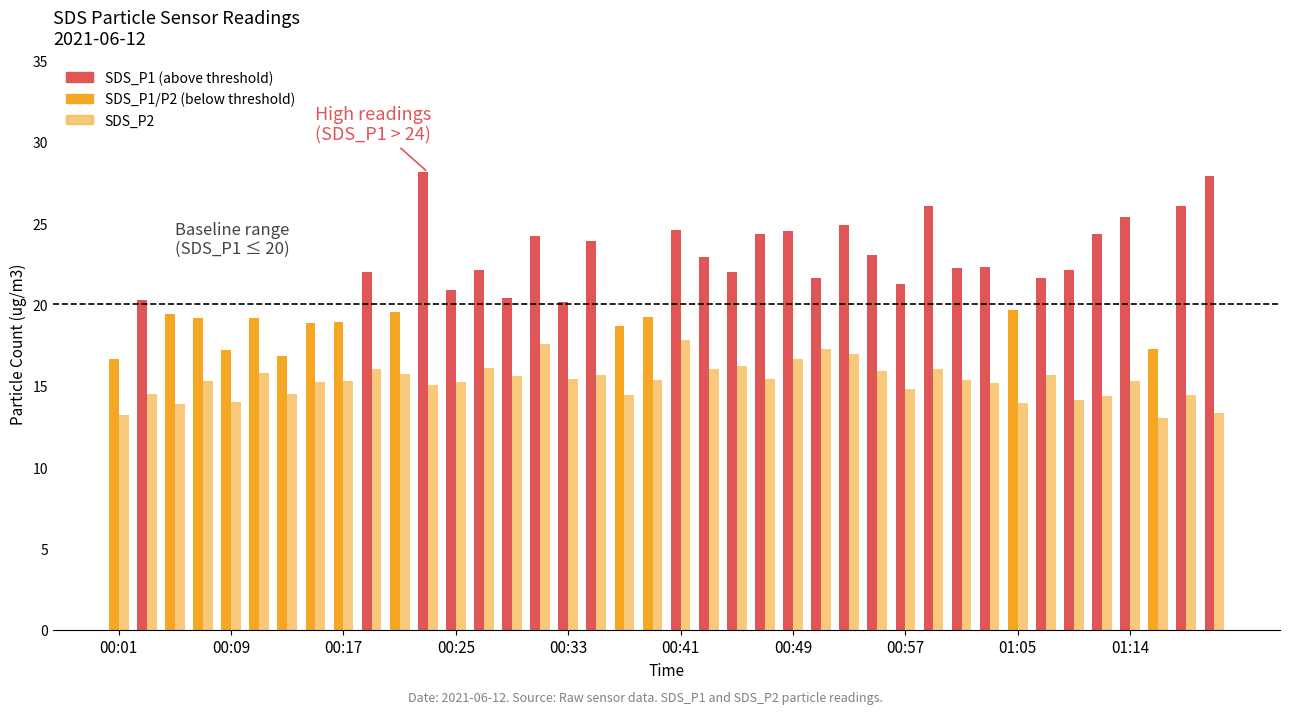

At how many categories does at least one series exceed 17?

38